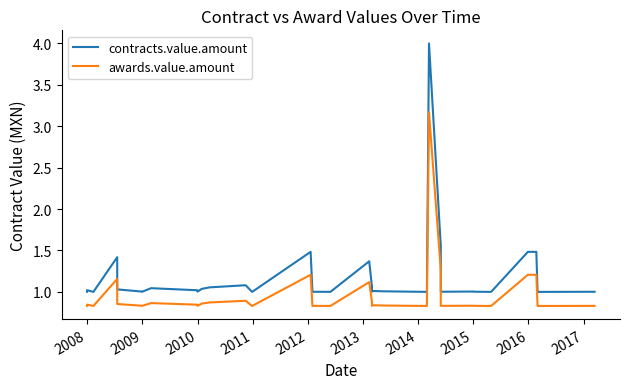

Reading right to left, transcribe all the data shown in this chart.

contracts.value.amount: 1.0	1.0	1.0	1.5	1.5	1.0	1.0	1.0	1.0	1.0	1.0	1.6	4.0	1.0	1.0	1.0	1.0	1.0	1.1	1.4	1.0	1.0	1.0	1.0	1.5	1.0	1.0	1.1	1.1	1.0	1.0	1.0	1.0	1.0	1.0	1.0	1.4	1.0	1.0	1.0
awards.value.amount: 0.8	0.8	0.8	1.2	1.2	0.8	0.8	0.8	0.8	0.8	0.8	1.3	3.2	0.8	0.8	0.8	0.8	0.8	0.9	1.1	0.8	0.8	0.8	0.8	1.2	0.8	0.8	0.9	0.9	0.9	0.8	0.8	0.9	0.8	0.8	0.9	1.2	0.8	0.8	0.8